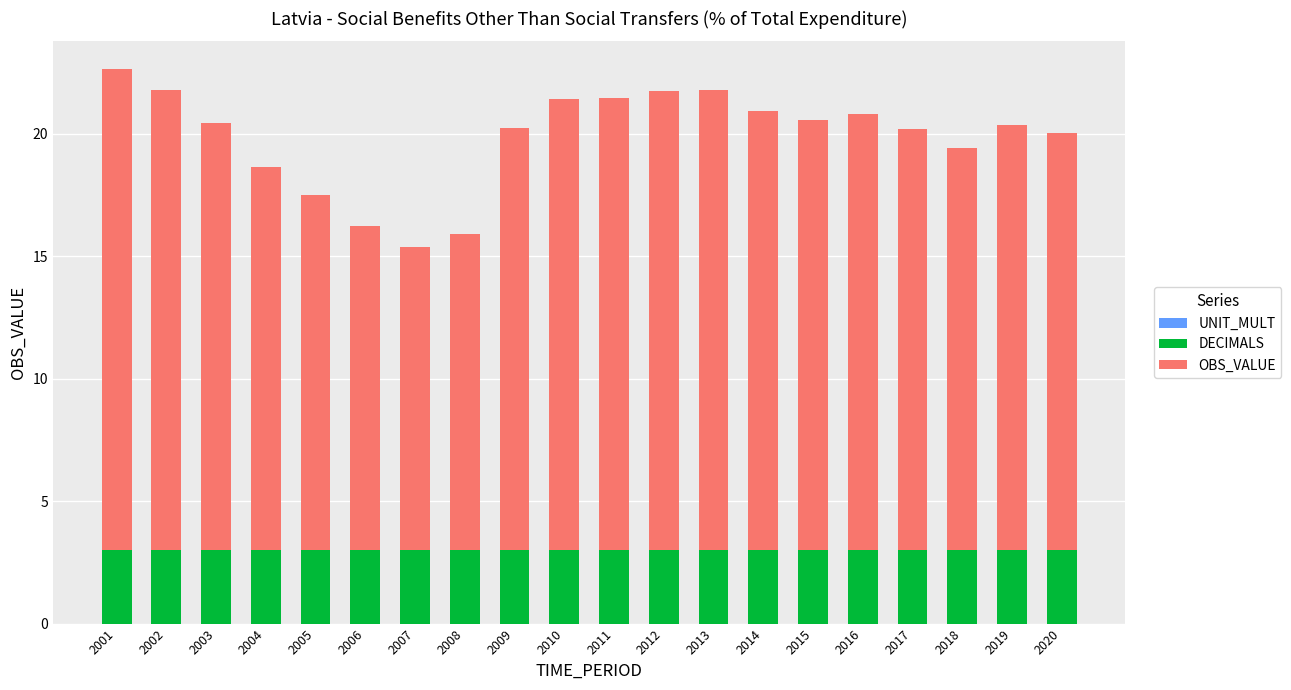

Are the bars horizontal?

No